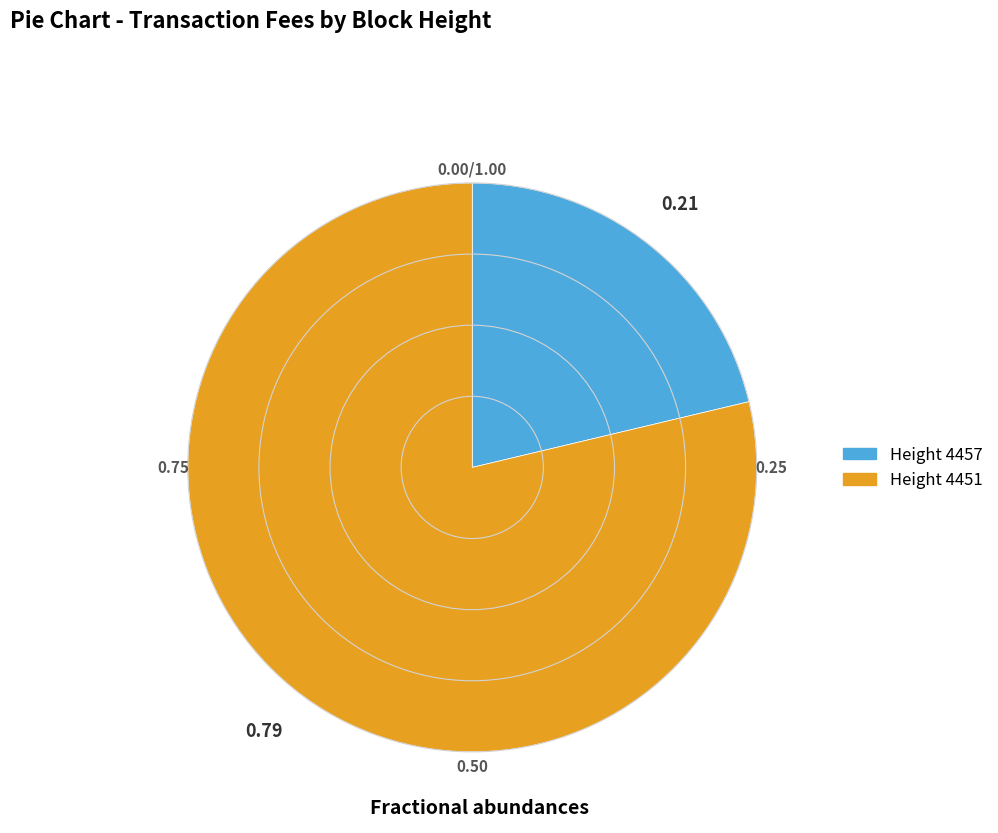

How many slices are in this pie chart?

2